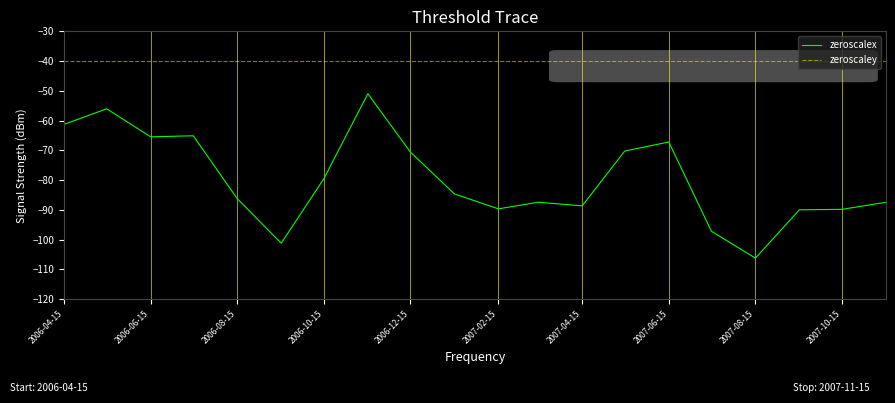

Which series has the largest total across all categories?

zeroscaley